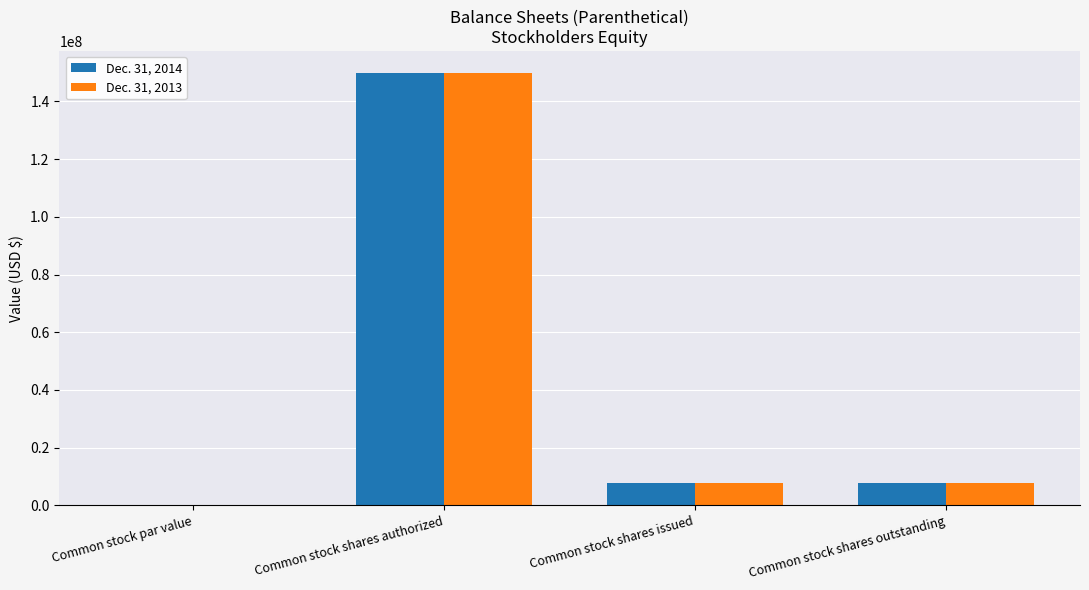

What is the difference between the Dec. 31, 2013 values at Common stock par value and Common stock shares issued?

7630609.0